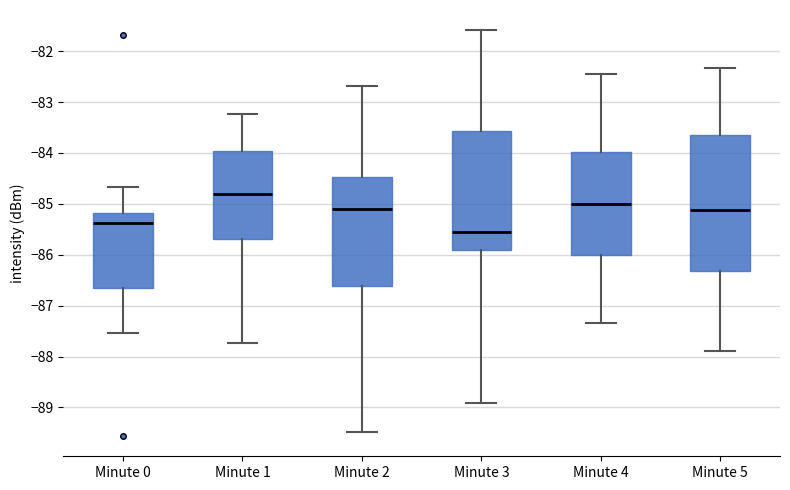

Reading left to right, read every box against the y-axis: the position of its median line, the range the box covers, and the ends of its whiskers. The values are not printed on the chart, so give them approximately, as read against the axis.

Minute 0: median -85.4, box -86.6 to -85.2, whiskers -87.5 to -84.7
Minute 1: median -84.8, box -85.7 to -84.0, whiskers -87.7 to -83.2
Minute 2: median -85.1, box -86.6 to -84.5, whiskers -89.5 to -82.7
Minute 3: median -85.5, box -85.9 to -83.6, whiskers -88.9 to -81.6
Minute 4: median -85.0, box -86.0 to -84.0, whiskers -87.3 to -82.4
Minute 5: median -85.1, box -86.3 to -83.6, whiskers -87.9 to -82.3